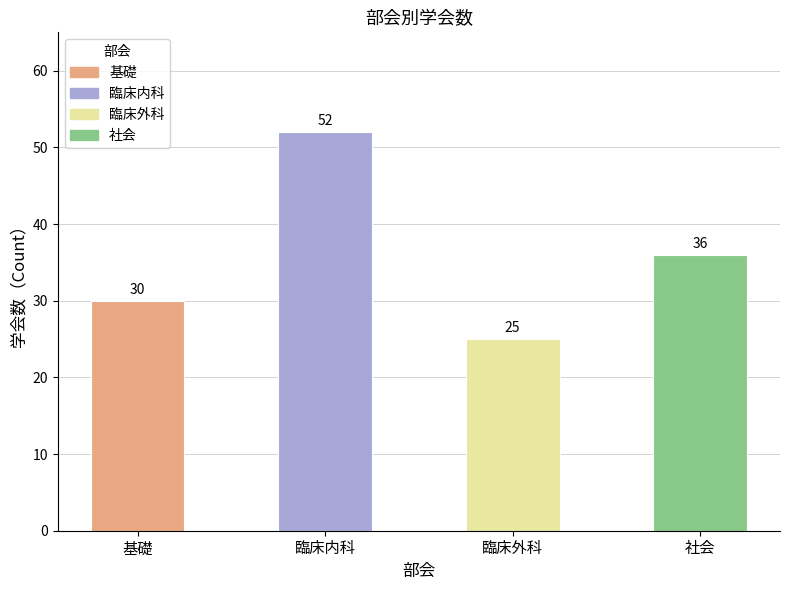

What value does the data have at 社会, to the nearest 5?

35